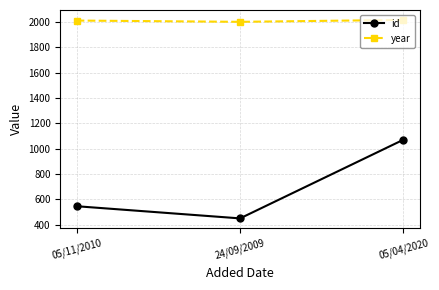

Which series has the largest total across all categories?

year